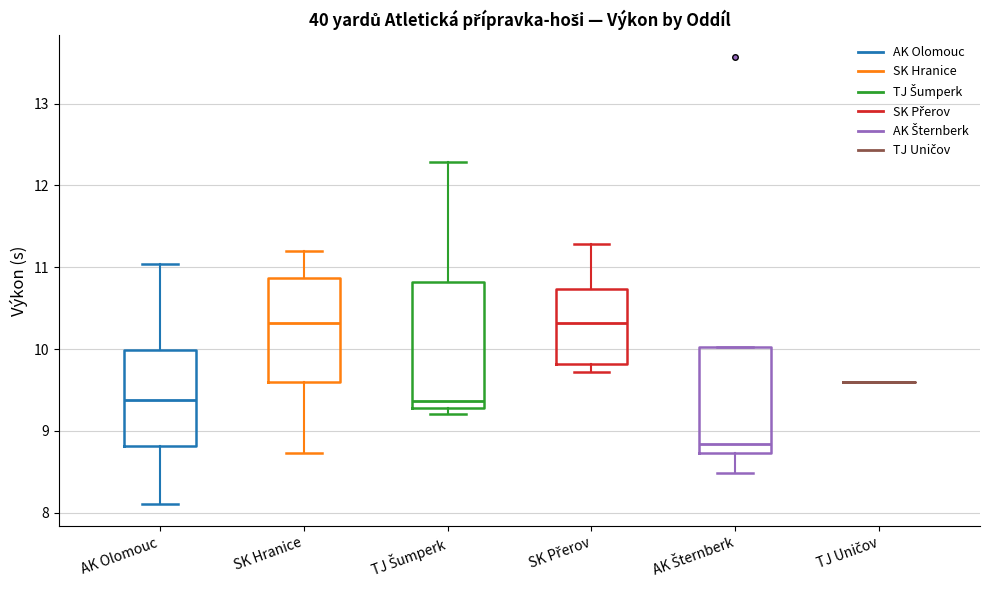

Reading left to right, transcribe this box plot: for each box, give where its median line is, the range the box spans, and where its two whiskers end, as read against the y-axis. The values are not printed on the chart, so give them approximately, as read against the axis.

AK Olomouc: median 9.4, box 8.8 to 10.0, whiskers 8.1 to 11.0
SK Hranice: median 10.3, box 9.6 to 10.9, whiskers 8.7 to 11.2
TJ Šumperk: median 9.4, box 9.3 to 10.8, whiskers 9.2 to 12.3
SK Přerov: median 10.3, box 9.8 to 10.7, whiskers 9.7 to 11.3
AK Šternberk: median 8.8, box 8.7 to 10.0, whiskers 8.5 to 10.0
TJ Uničov: box collapsed to a line at 9.6, whiskers 9.6 to 9.6